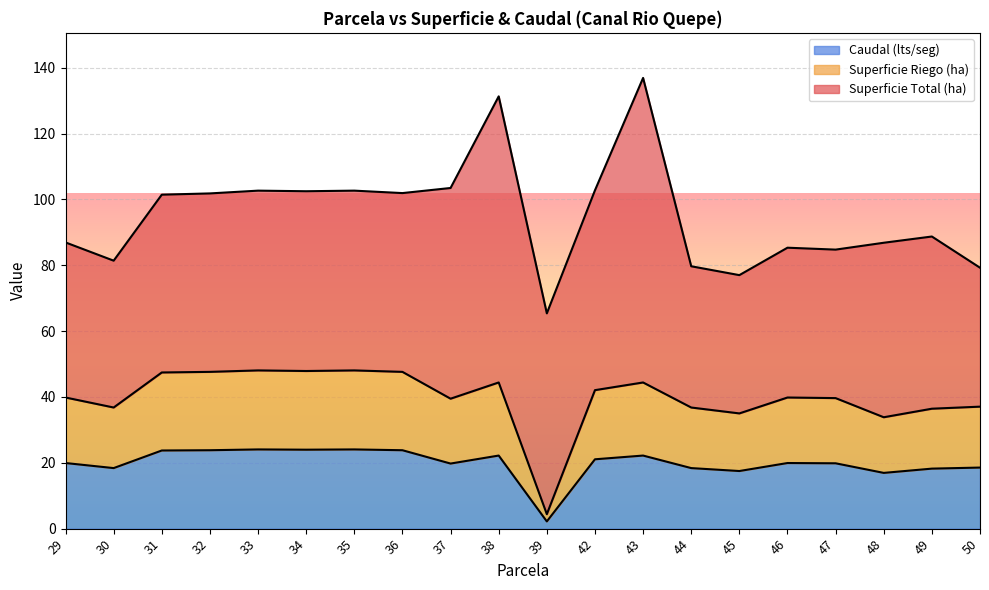

True or false: Caudal (lts/seg) has a value of 19.9 at 29.

True